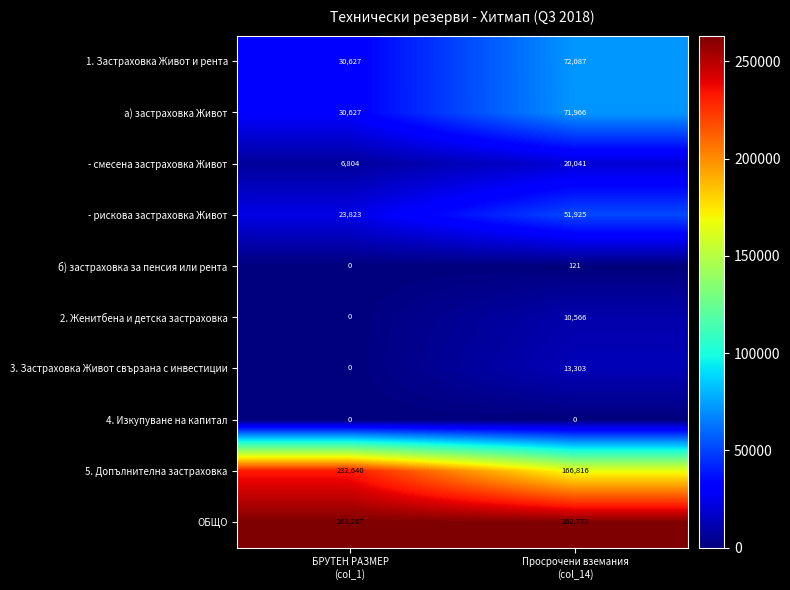

How many series are shown in this chart?

10